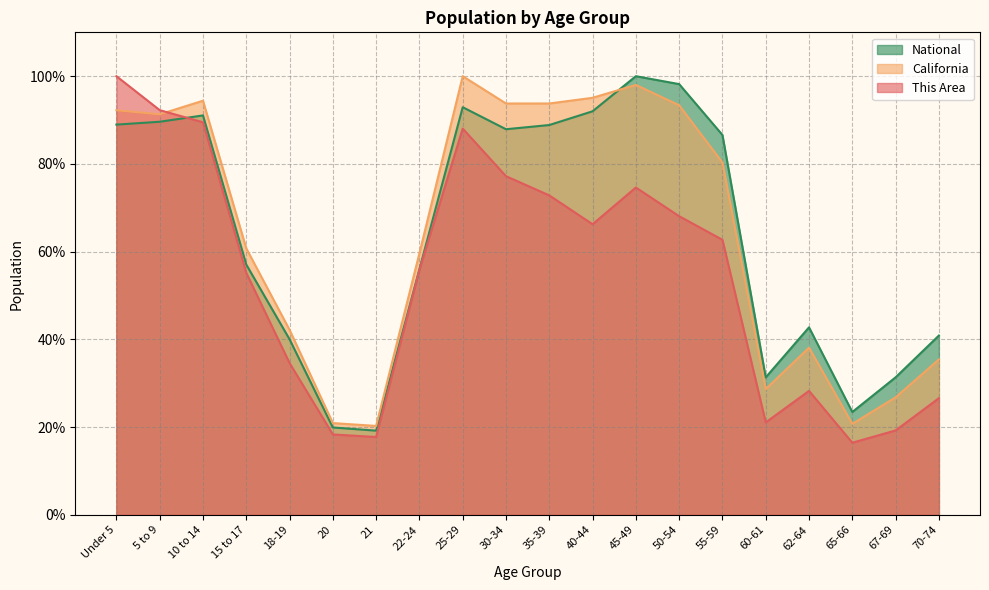

Reading right to left, transcribe all the data shown in this chart.

This Area: 70-74=26.6	67-69=19.2	65-66=16.4	62-64=28.2	60-61=21.1	55-59=62.7	50-54=68.1	45-49=74.6	40-44=66.2	35-39=72.8	30-34=77.2	25-29=88.0	22-24=55.9	21=17.7	20=18.3	18-19=34.6	15 to 17=55.1	10 to 14=89.5	5 to 9=92.3	Under 5=100.0
California: 70-74=35.4	67-69=26.8	65-66=20.7	62-64=38.1	60-61=28.7	55-59=80.3	50-54=93.4	45-49=98.0	40-44=95.1	35-39=93.8	30-34=93.8	25-29=100.0	22-24=59.6	21=20.3	20=20.9	18-19=42.2	15 to 17=60.7	10 to 14=94.4	5 to 9=91.3	Under 5=92.2
National: 70-74=40.9	67-69=31.3	65-66=23.4	62-64=42.7	60-61=31.3	55-59=86.6	50-54=98.2	45-49=100.0	40-44=92.0	35-39=88.9	30-34=87.9	25-29=92.9	22-24=56.0	21=19.2	20=19.9	18-19=40.0	15 to 17=57.0	10 to 14=91.1	5 to 9=89.6	Under 5=89.0